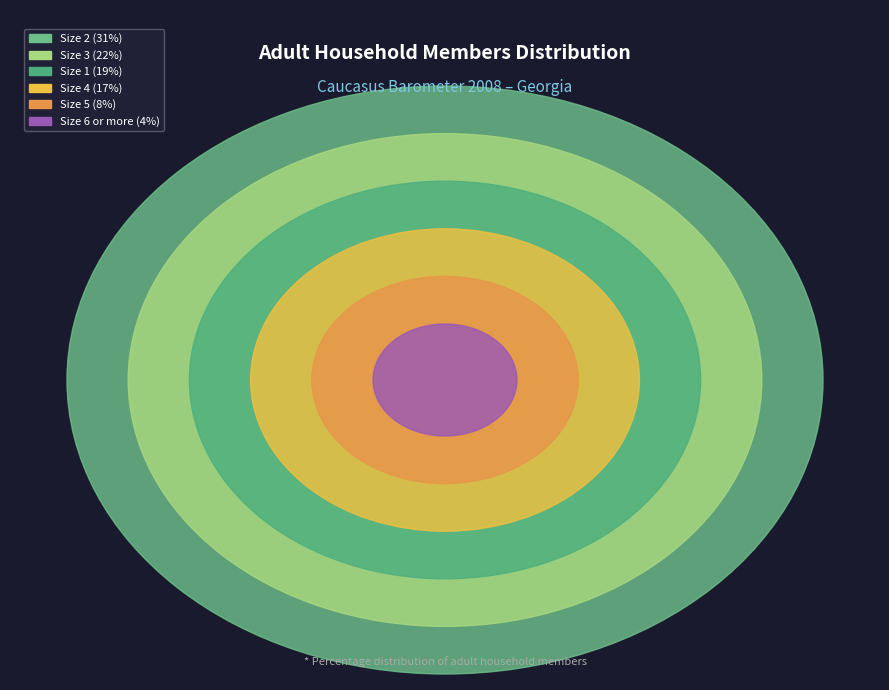

Is it true that 5 is 16% of the pie?

False